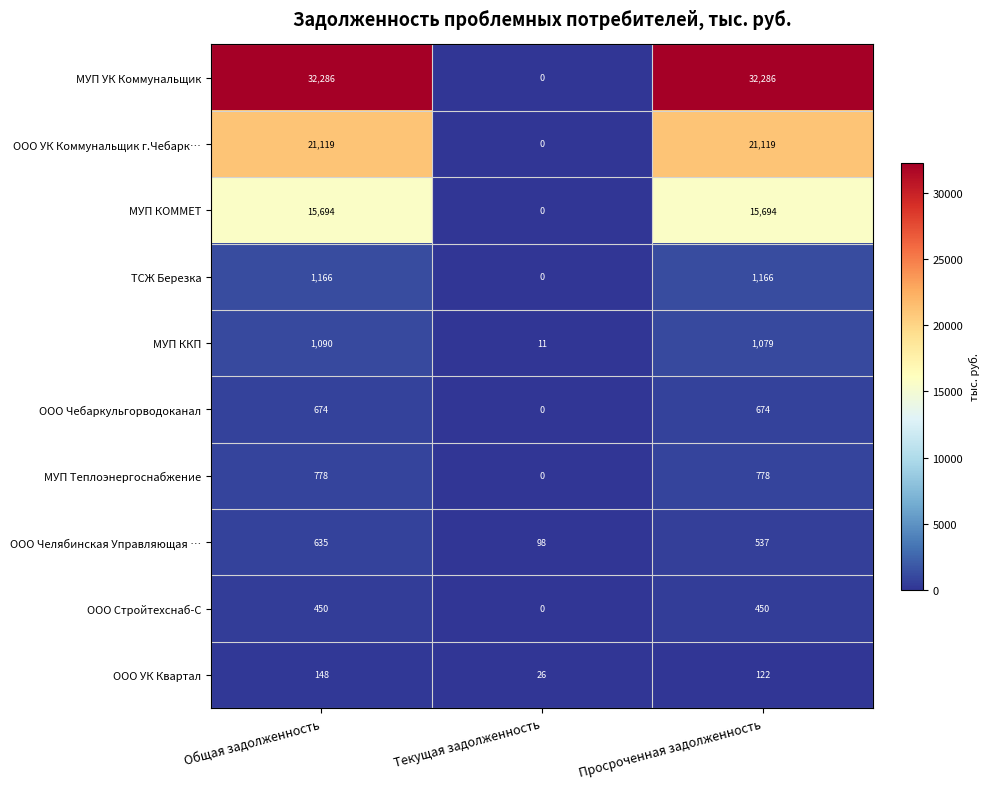

Which series has the largest total across all categories?

МУП УК Коммунальщик